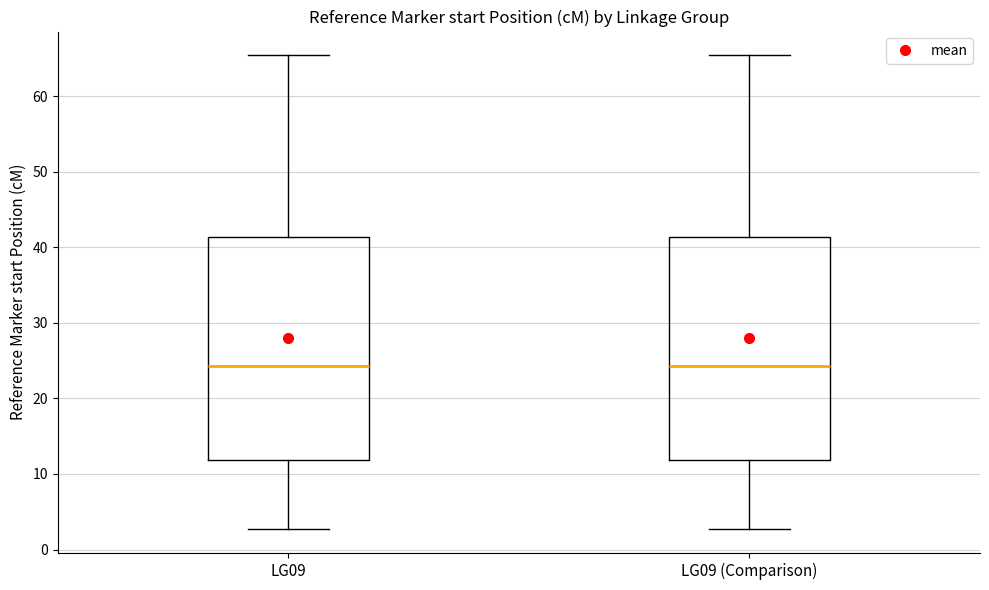

Reading left to right, read every box against the y-axis: the position of its median line, the range the box covers, and the ends of its whiskers. The values are not printed on the chart, so give them approximately, as read against the axis.

LG09: median 24, box 12 to 41, whiskers 3 to 65
LG09 (Comparison): median 24, box 12 to 41, whiskers 3 to 65